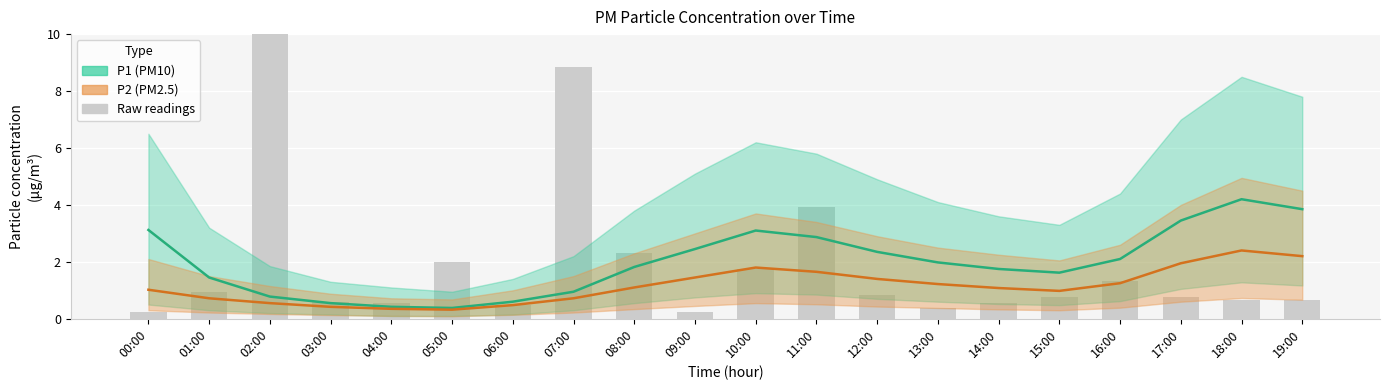

What is the smallest value displayed?

0.2